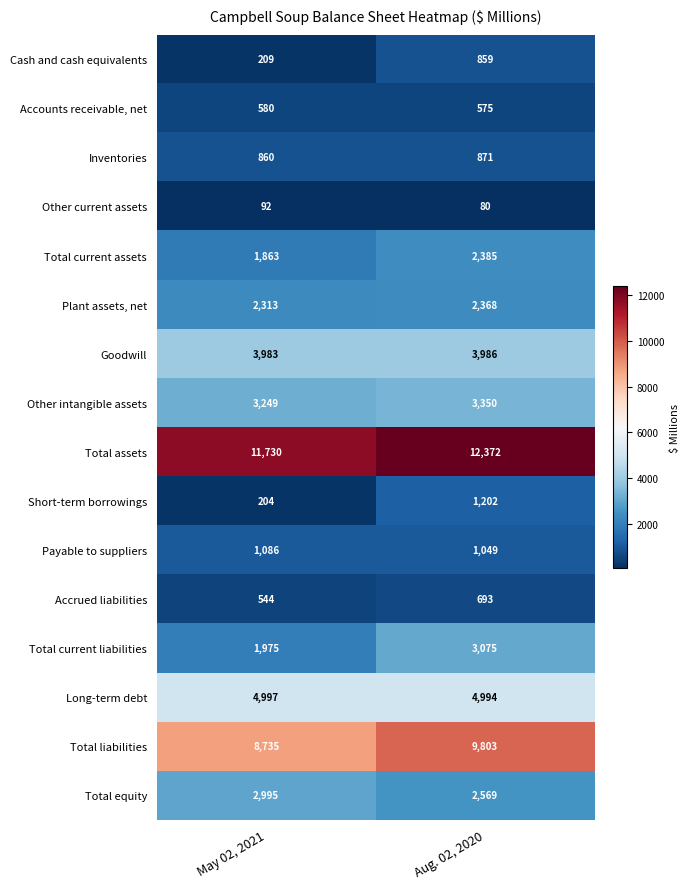

Which series changed the most between May 02, 2021 and Aug. 02, 2020?

Total current liabilities